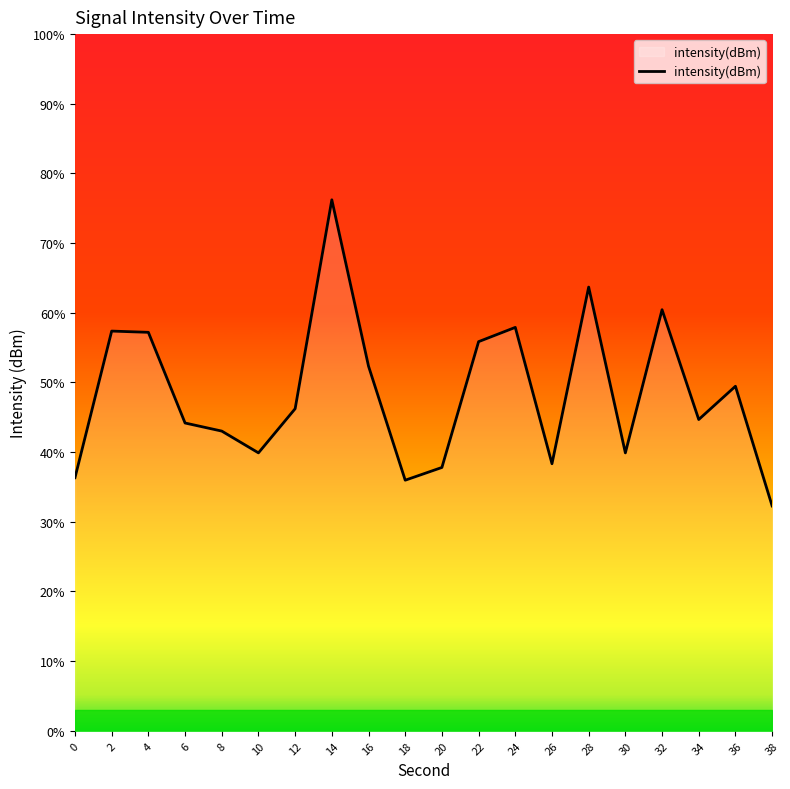

What is the sum of all values?

-2403.1